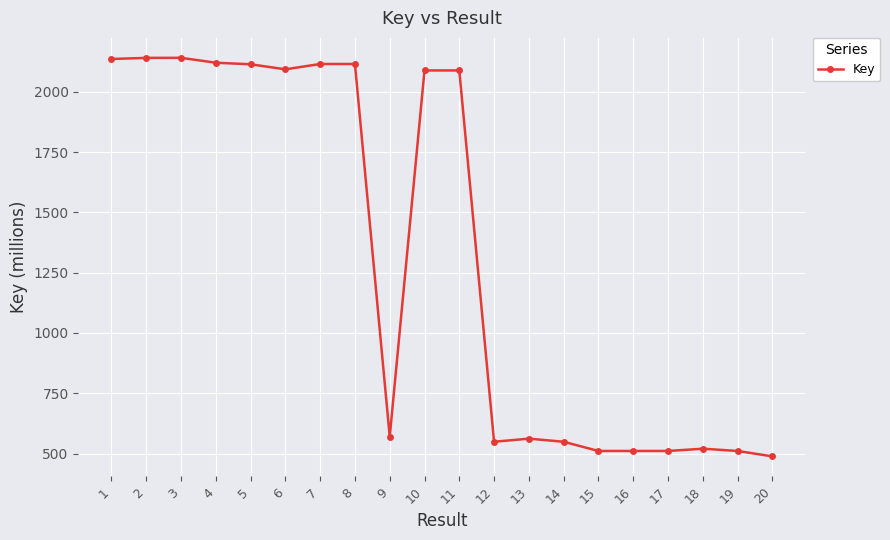

Which category has the lowest value across all series?

20